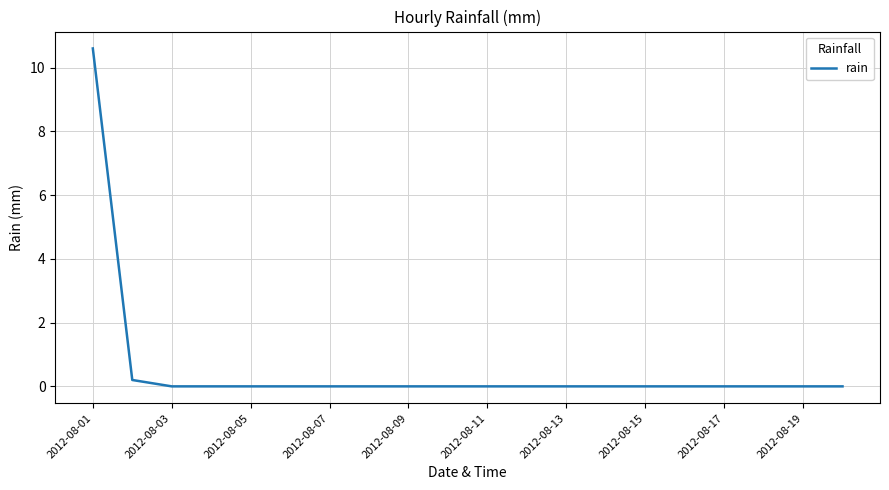

What is the greatest value displayed?

10.6